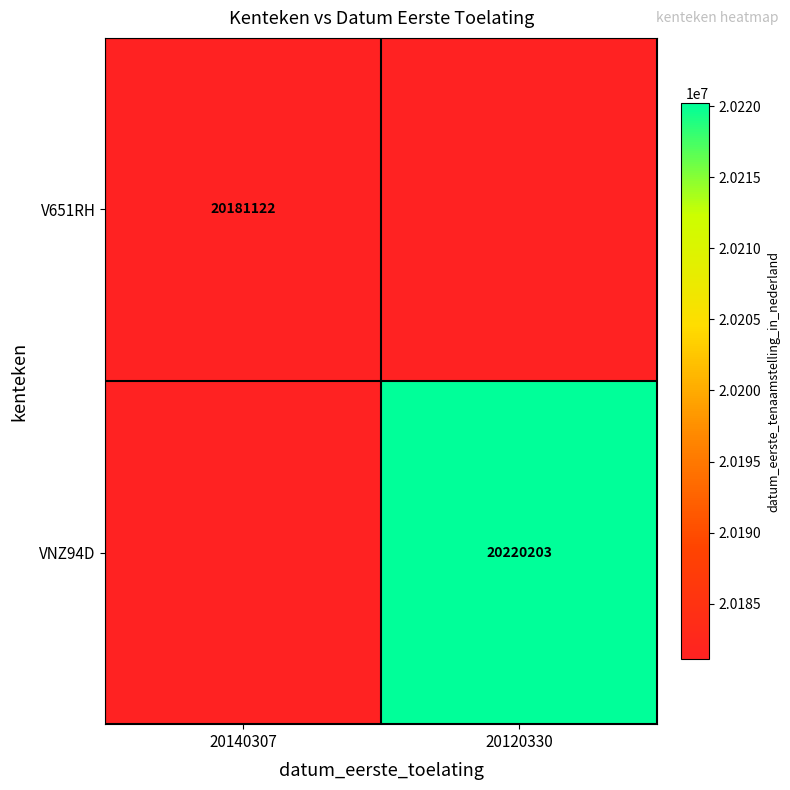

True or false: VNZ94D has a value of 20220203 at 20120330.

True